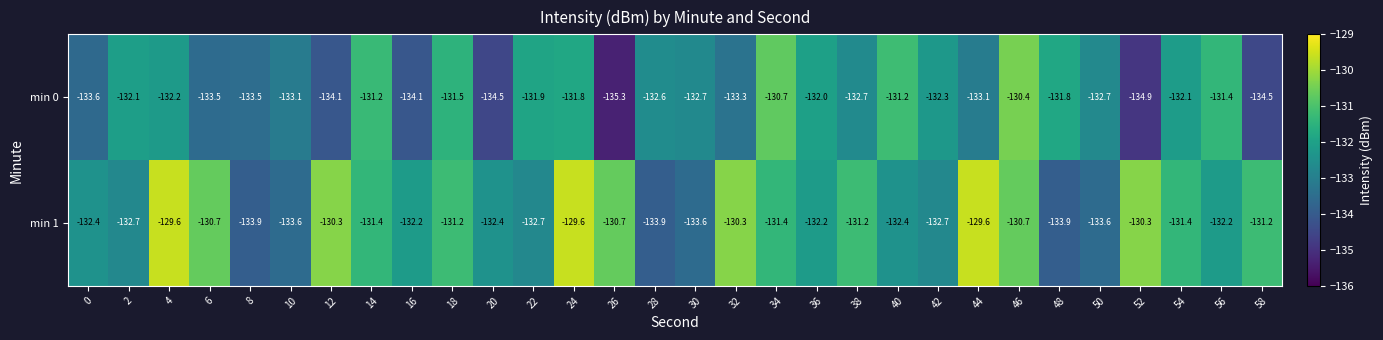

Which series has the widest spread of values?

min 0